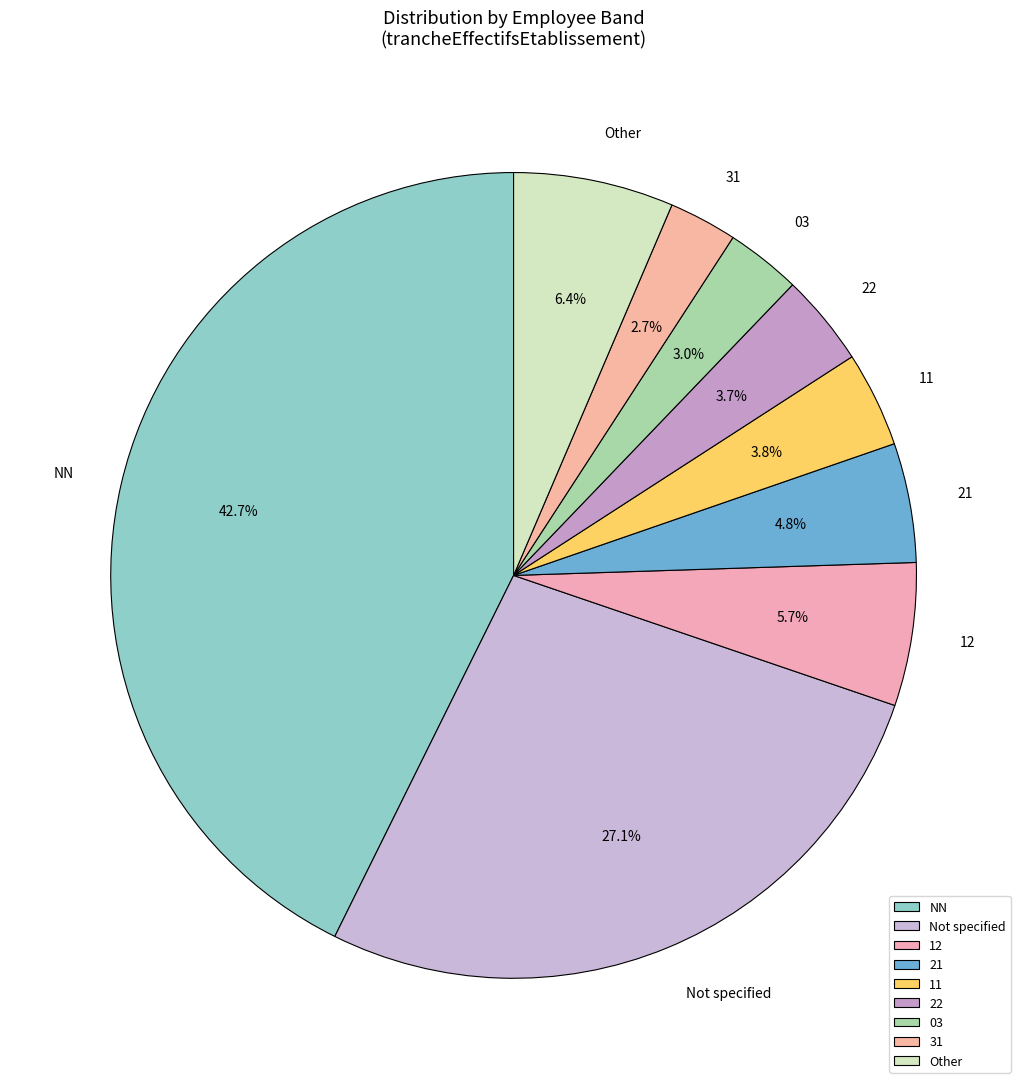

Approximately how many times larger is the value at 22 compared to 31?

1.4